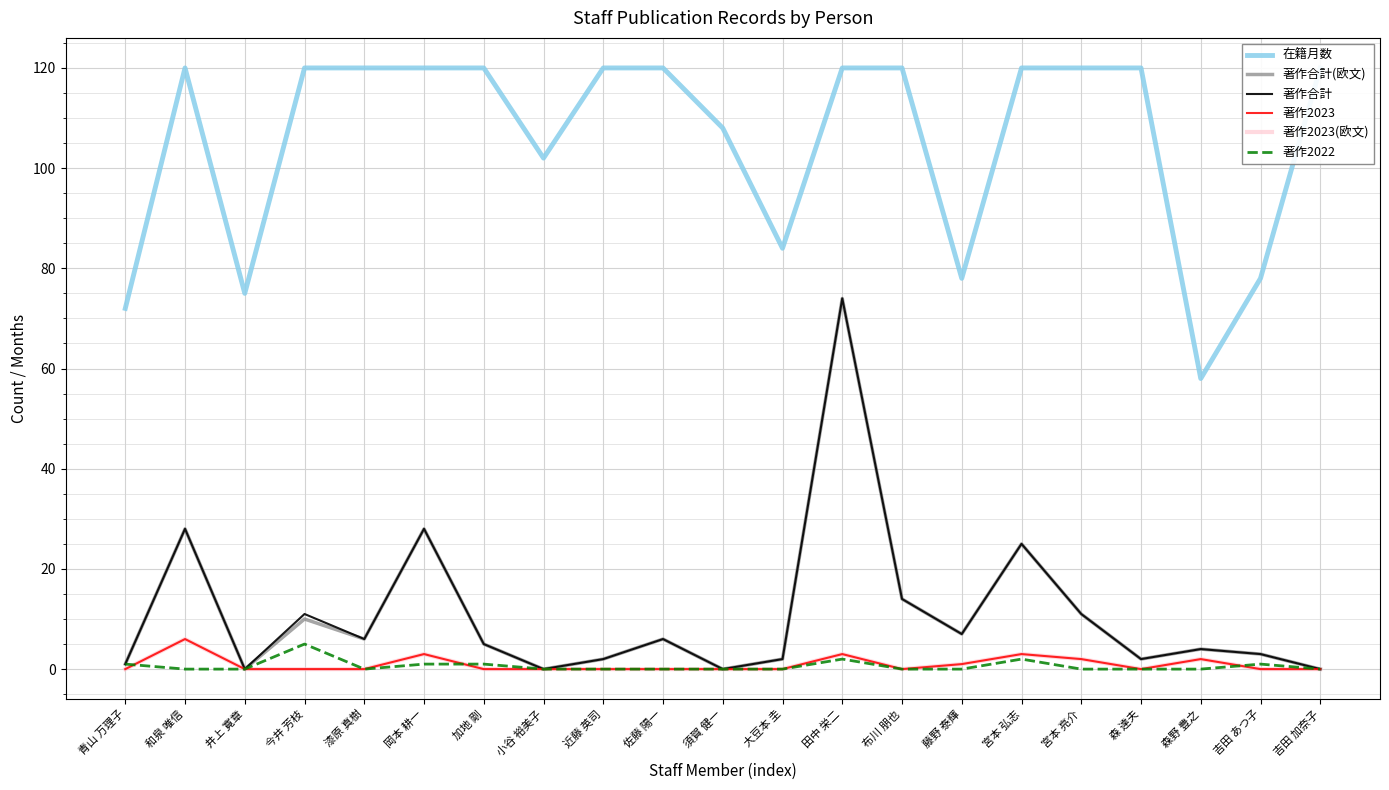

What is the difference between the 著作2023(欧文) values at 岡本 耕一 and 井上 寛章?

3